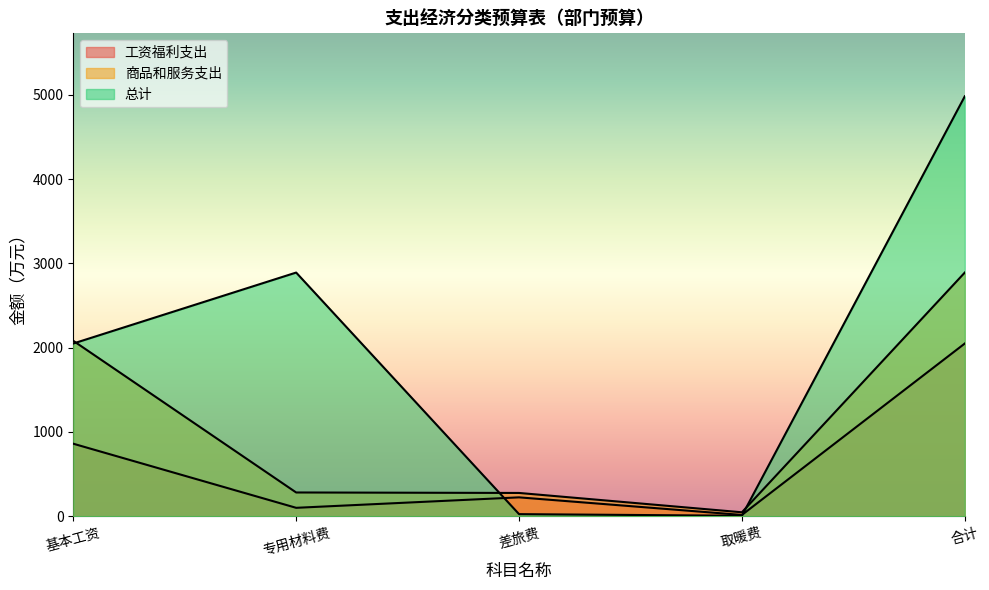

Reading right to left, extract all data points from this chart.

工资福利支出: 合计=2049.7	取暖费=15.5	差旅费=224.2	专用材料费=100.0	基本工资=860.7
商品和服务支出: 合计=2891.8	取暖费=47.0	差旅费=276.4	专用材料费=282.0	基本工资=2081.9
总计: 合计=4983.2	取暖费=5.8	差旅费=25.0	专用材料费=2891.8	基本工资=2049.7